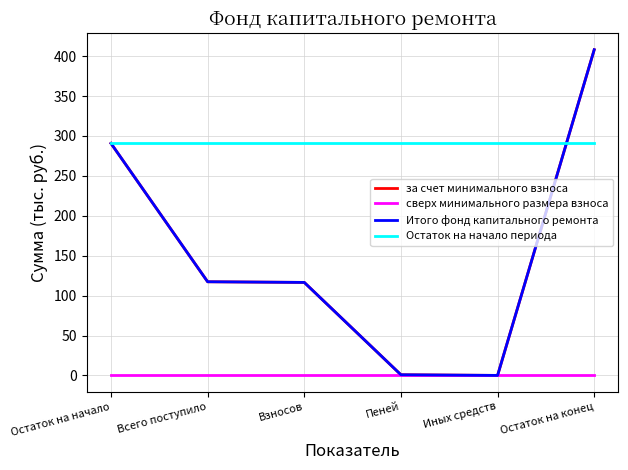

Does the chart have visible grid lines?

Yes